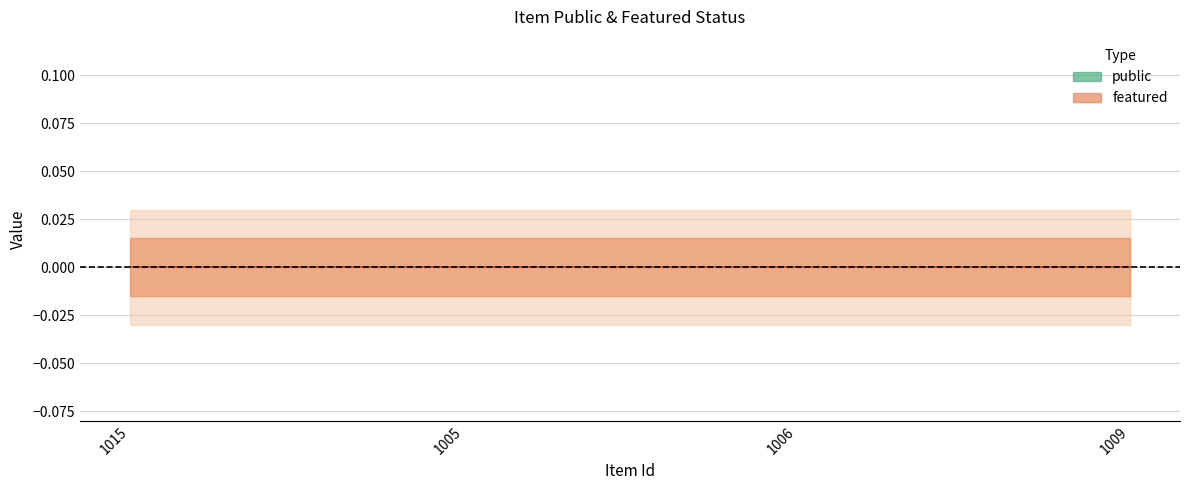

Which series has the widest spread of values?

public